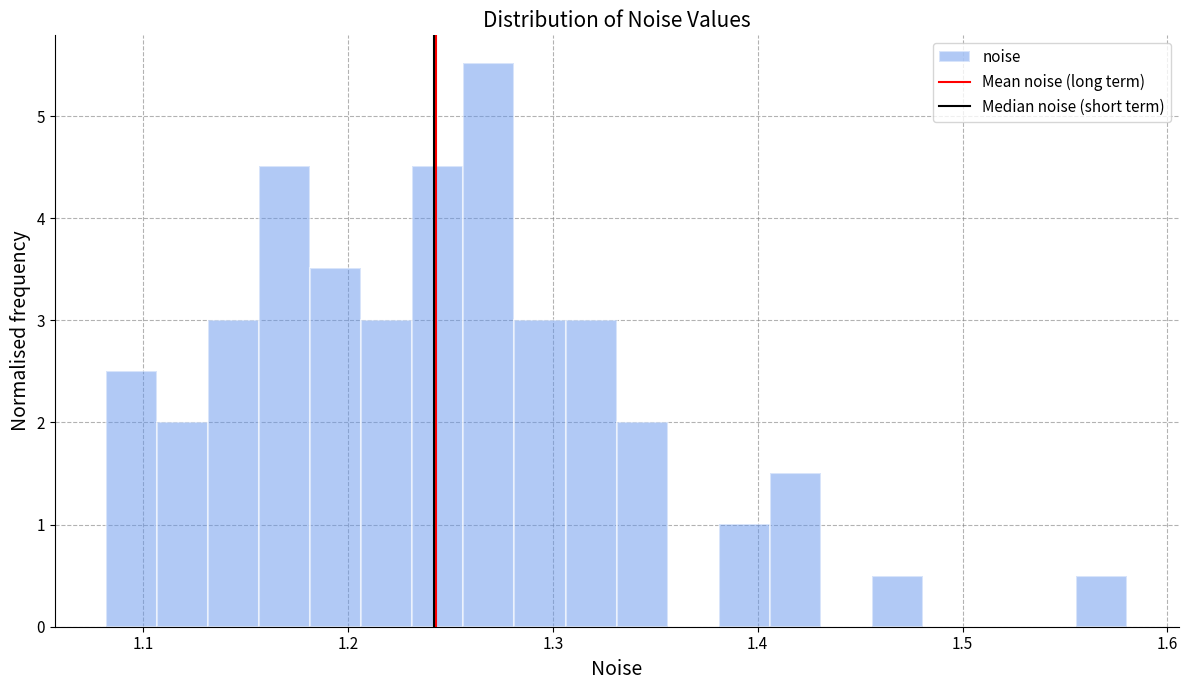

Read against the x-axis, roughly where is the centre of the tallest bar?

1.27